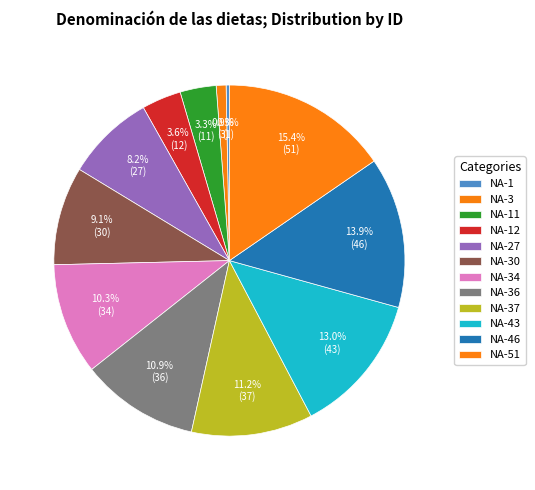

True or false: NA-34 accounts for 22% of the total.

False